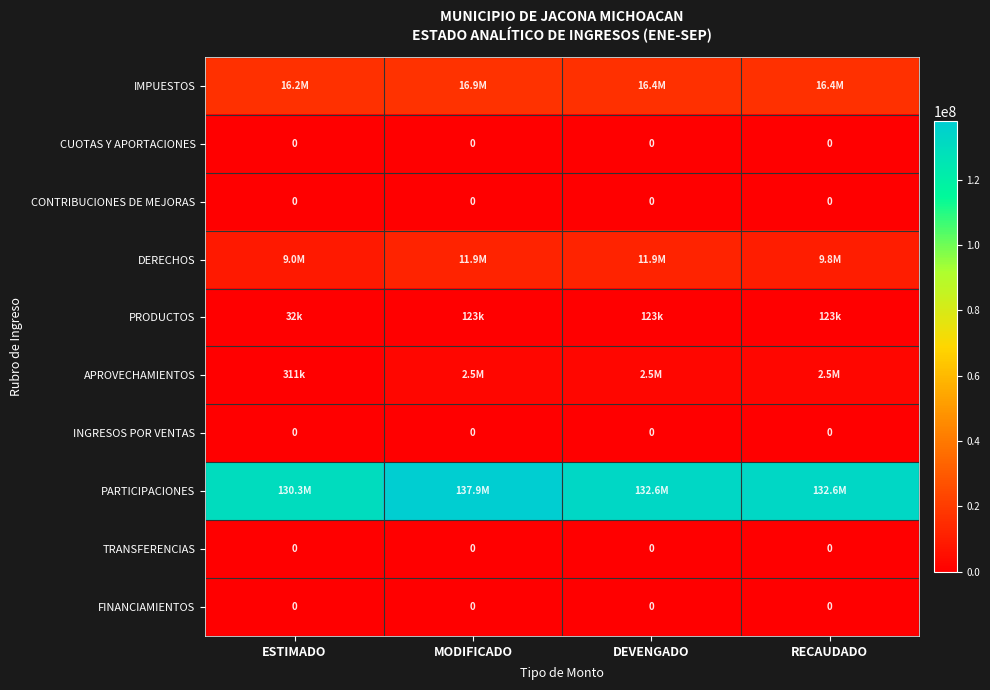

What is the sum of all PRODUCTOS values?

399575.8